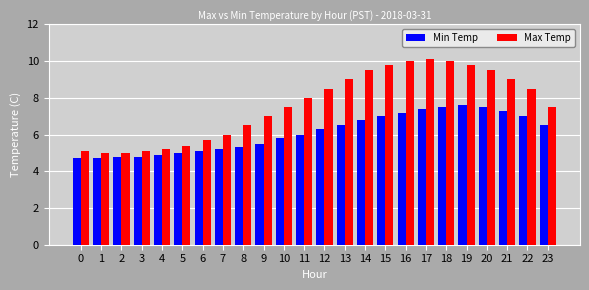

What is the difference between the Min Temp values at 3 and 22?

2.2